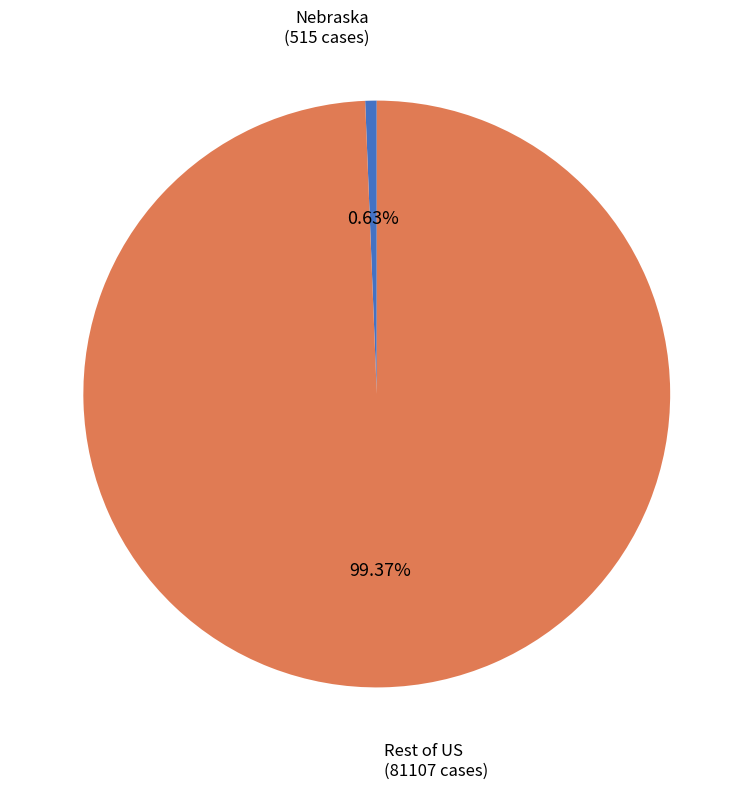

Does any single category account for the majority?

Yes